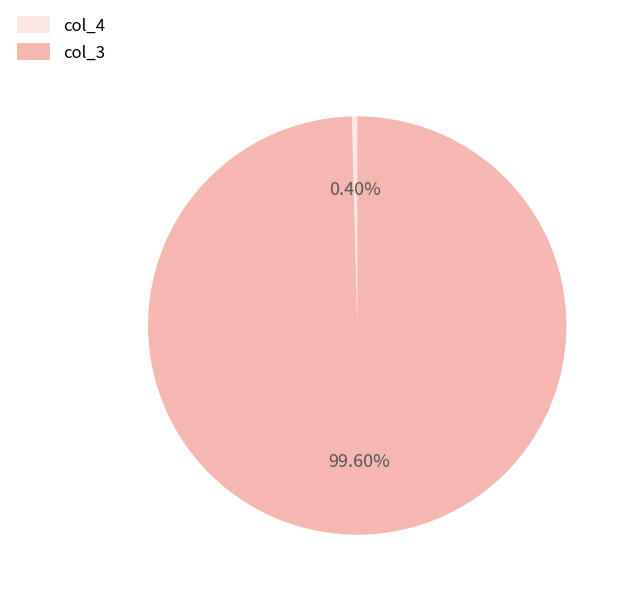

Between col_4 and col_3, which is larger?

col_3